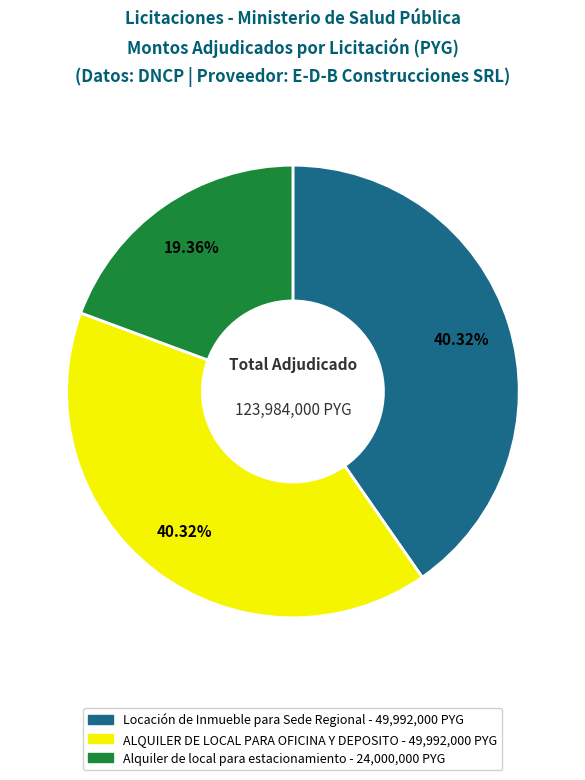

Count the number of slices in the pie.

3